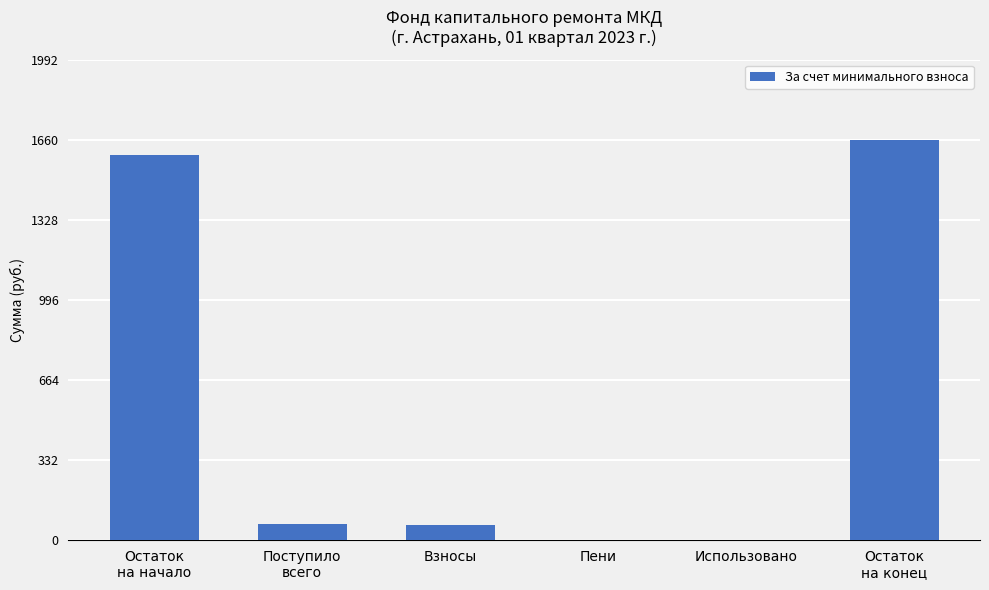

The chart shows a value of 1660.1 at Остаток
на конец. True or false?

True